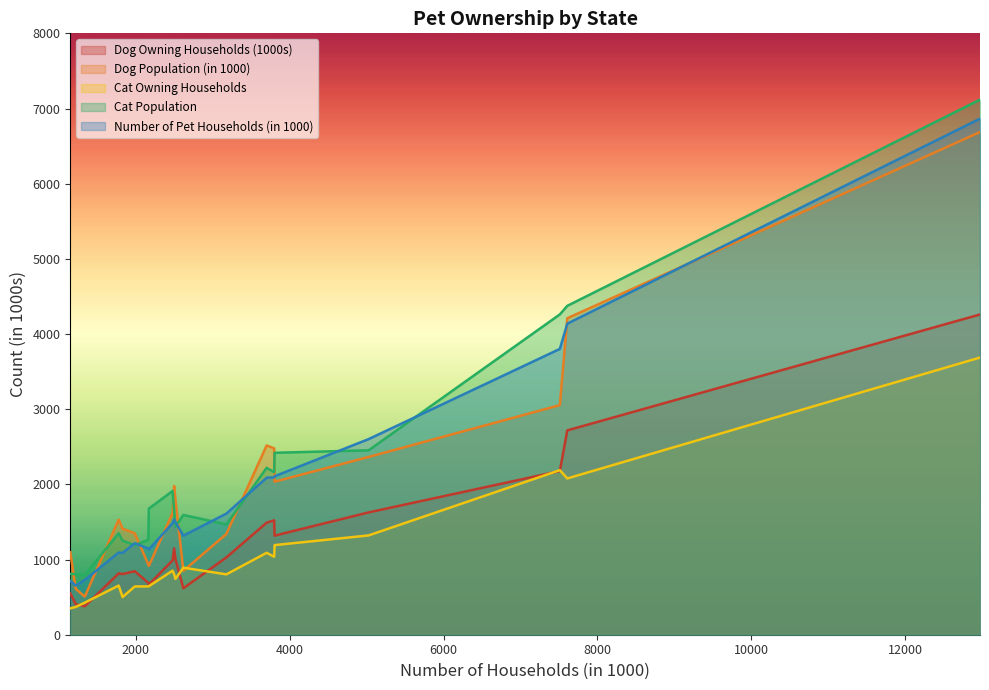

True or false: Number of Pet Households (in 1000) and Cat Population intersect in this chart.

True